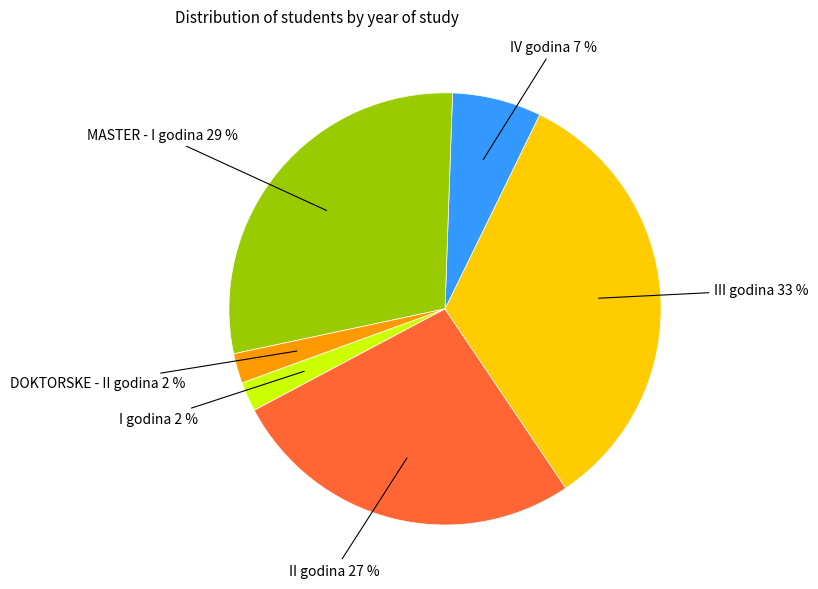

Which slice is the largest?

III godina